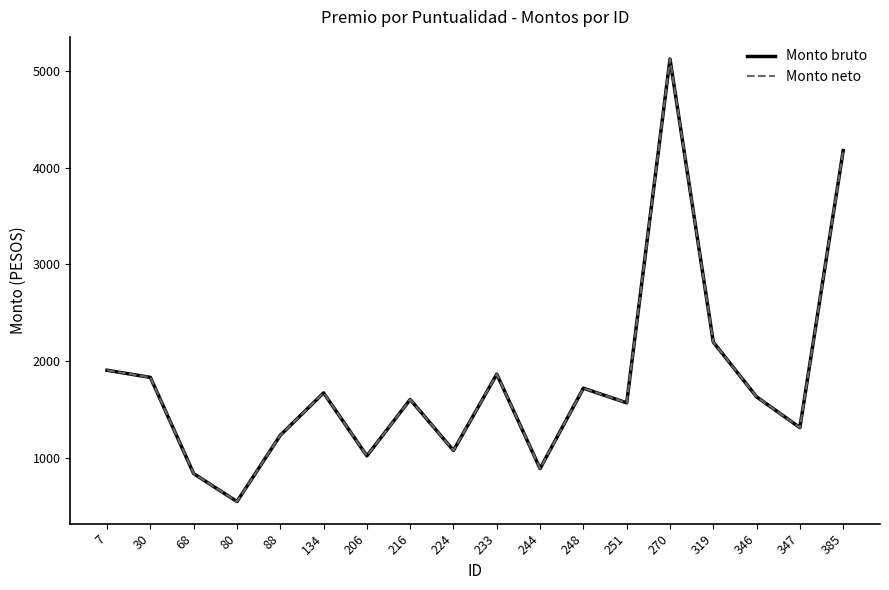

Reading right to left, what are all the values shown in this chart?

Monto bruto: 385=4179.1	347=1310.2	346=1629.4	319=2195.7	270=5127.3	251=1566.6	248=1718.2	244=886.1	233=1863.5	224=1073.4	216=1601.2	206=1017.3	134=1669.7	88=1230.5	80=544.4	68=833.2	30=1830.3	7=1904.2
Monto neto: 385=4179.1	347=1310.2	346=1629.4	319=2195.7	270=5127.3	251=1566.6	248=1718.2	244=886.1	233=1863.5	224=1073.4	216=1601.2	206=1017.3	134=1669.7	88=1230.5	80=544.4	68=833.2	30=1830.3	7=1904.2